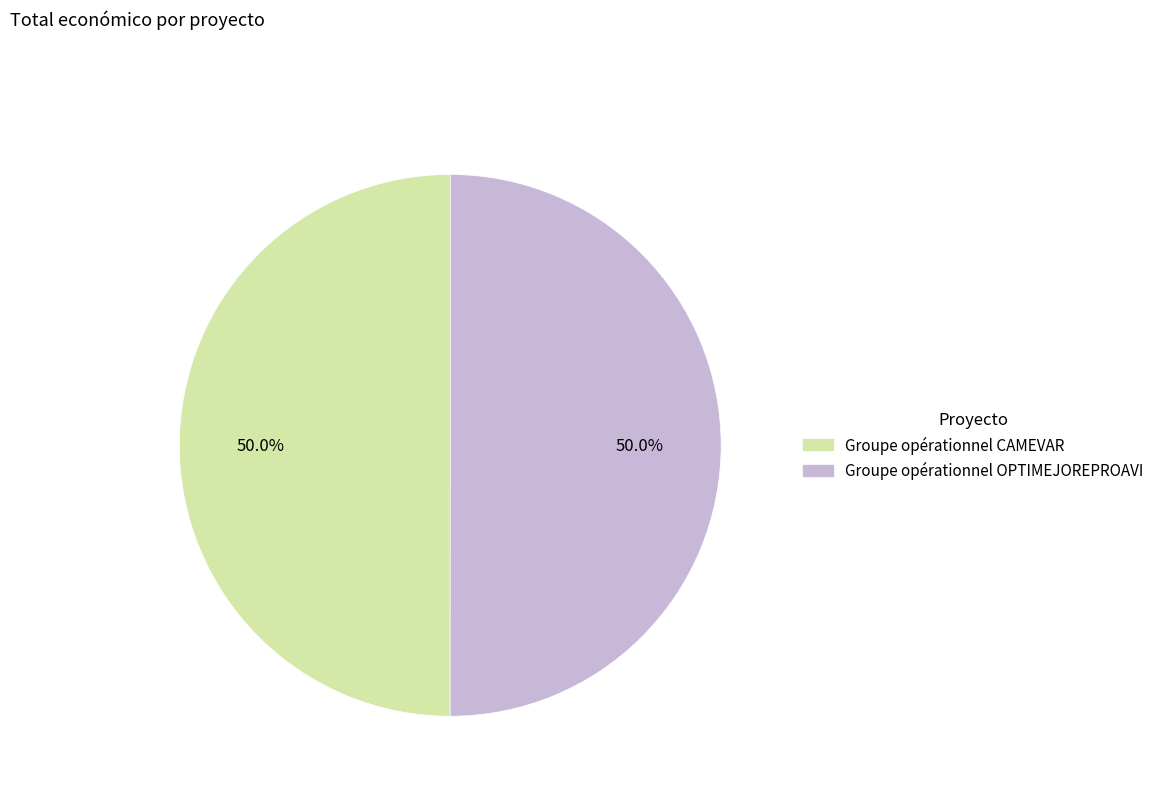

What percentage do Groupe opérationnel OPTIMEJOREPROAVI and Groupe opérationnel CAMEVAR together represent?

100.0%